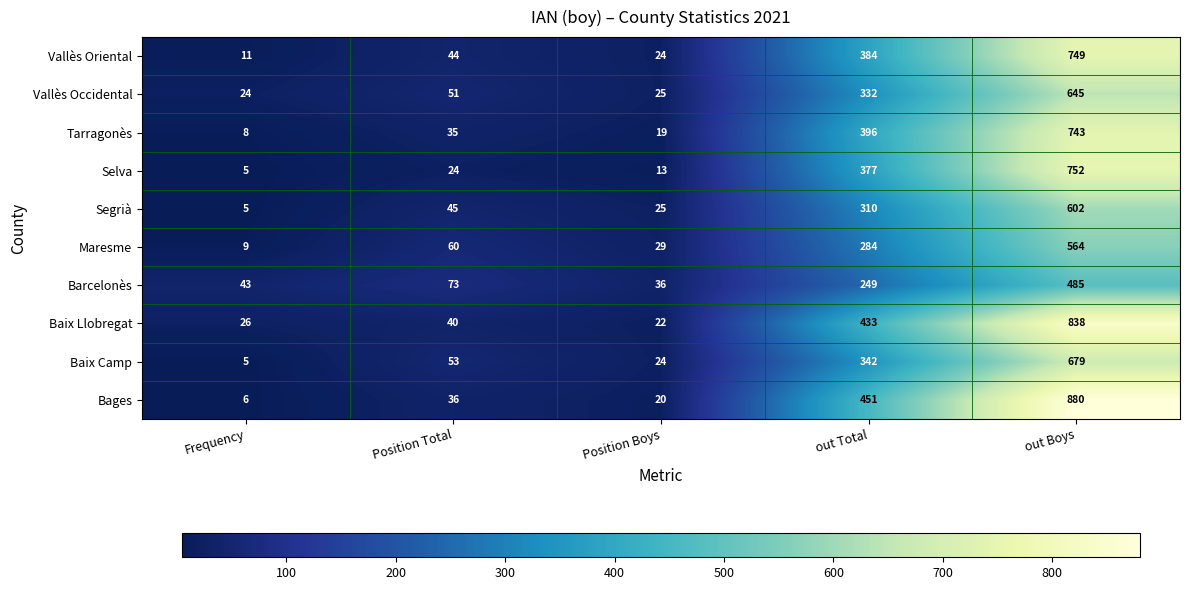

What is the approximate value of Baix Camp at Position Boys?

24